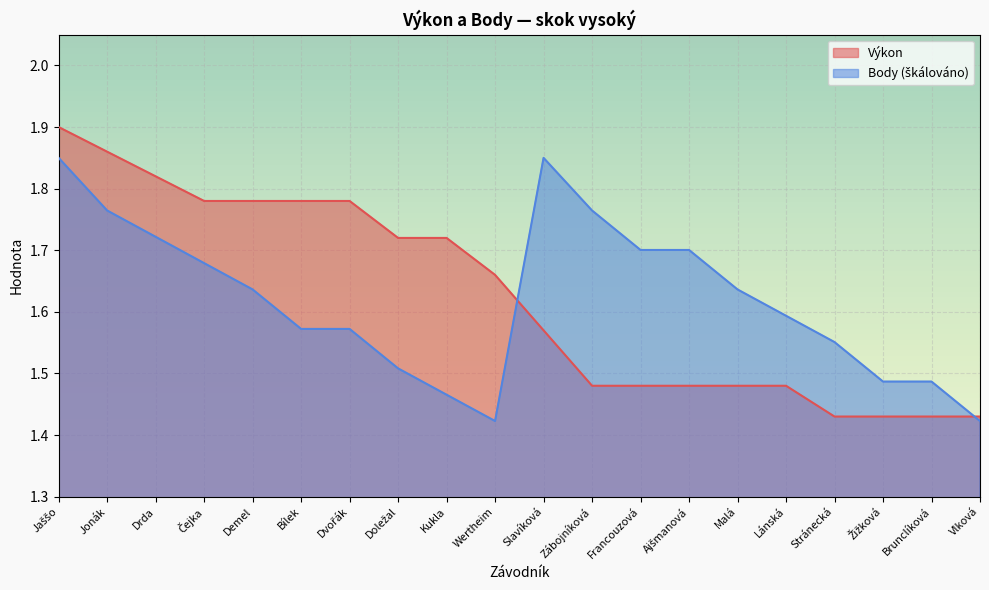

What is the difference between the maximum and second lowest values in the Výkon series?

0.5